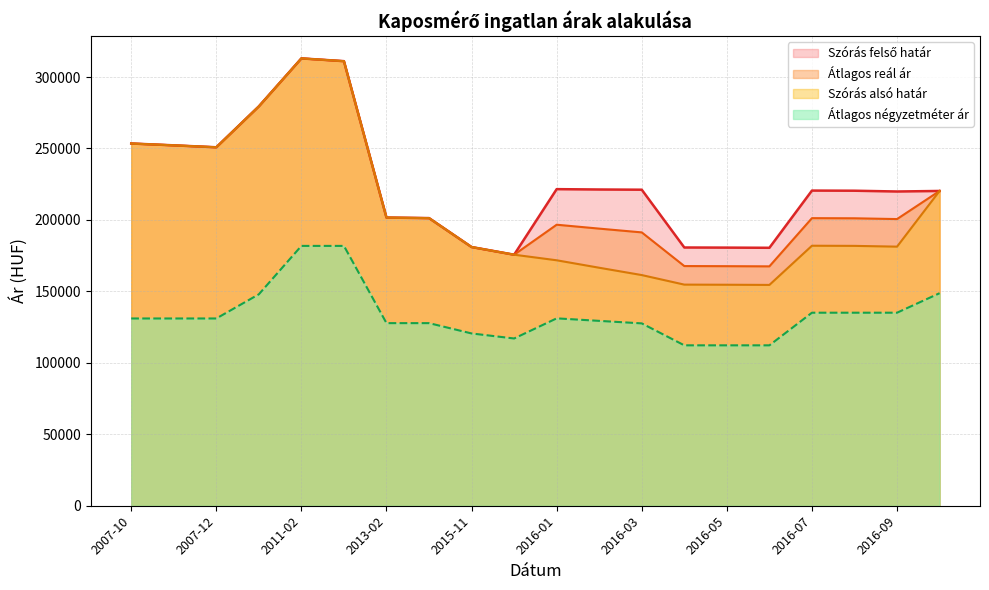

At 2016-03, list the series in order from smallest to largest.

Átlagos négyzetméter ár, Szórás alsó határ, Átlagos reál ár, Szórás felső határ